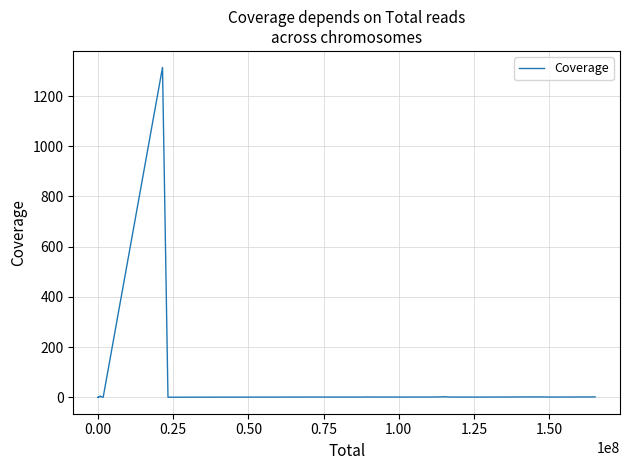

What is the greatest value displayed?

1313.9